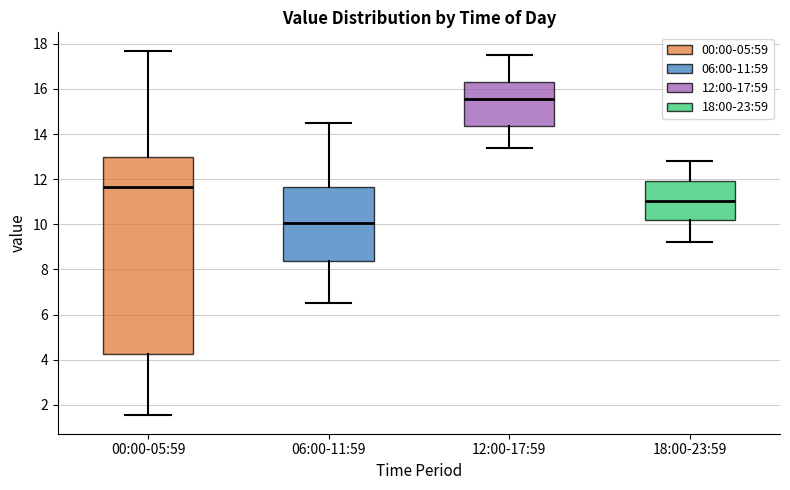

Where does the upper whisker of the box for 18:00-23:59 end on the y-axis? The values are not printed on the chart, so give them approximately, as read against the axis.

12.8